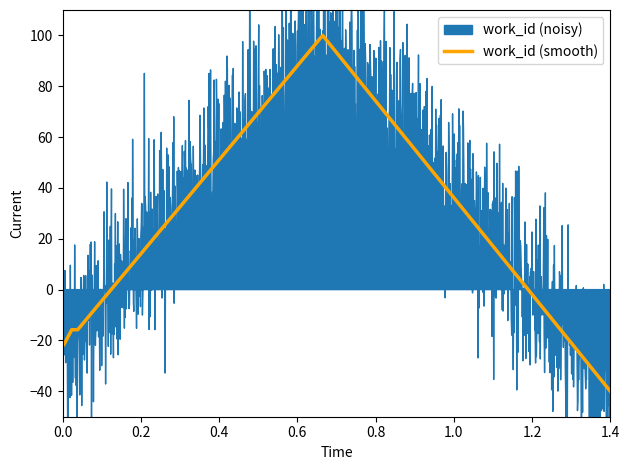

The value of work_id (smooth) at 1.4 is -58.2. True or false?

False